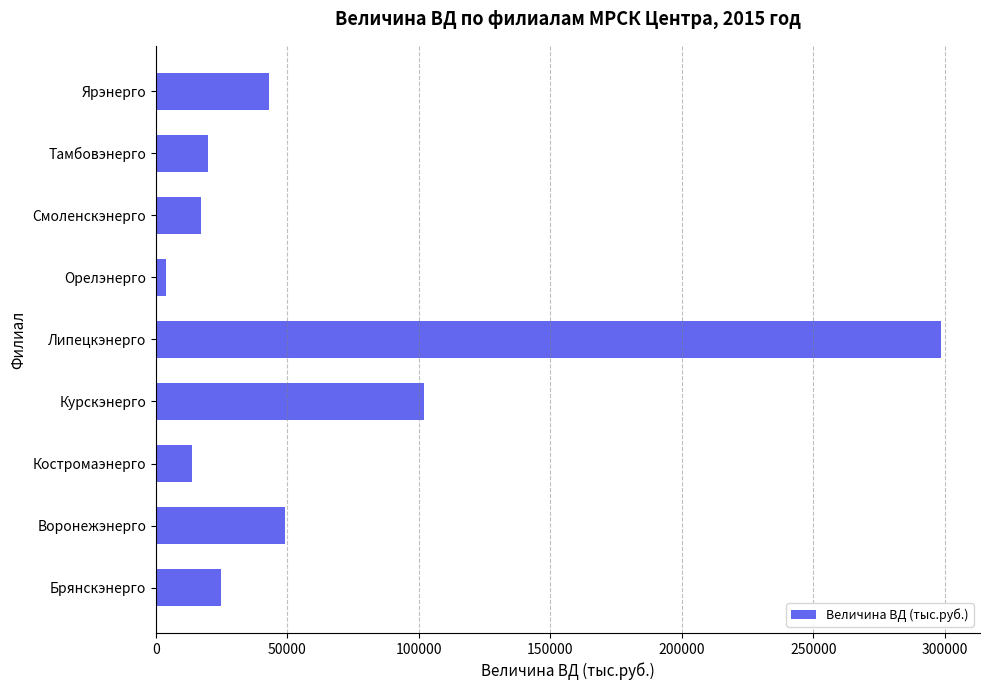

Is it true that the value at Костромаэнерго is 13539.3?

True